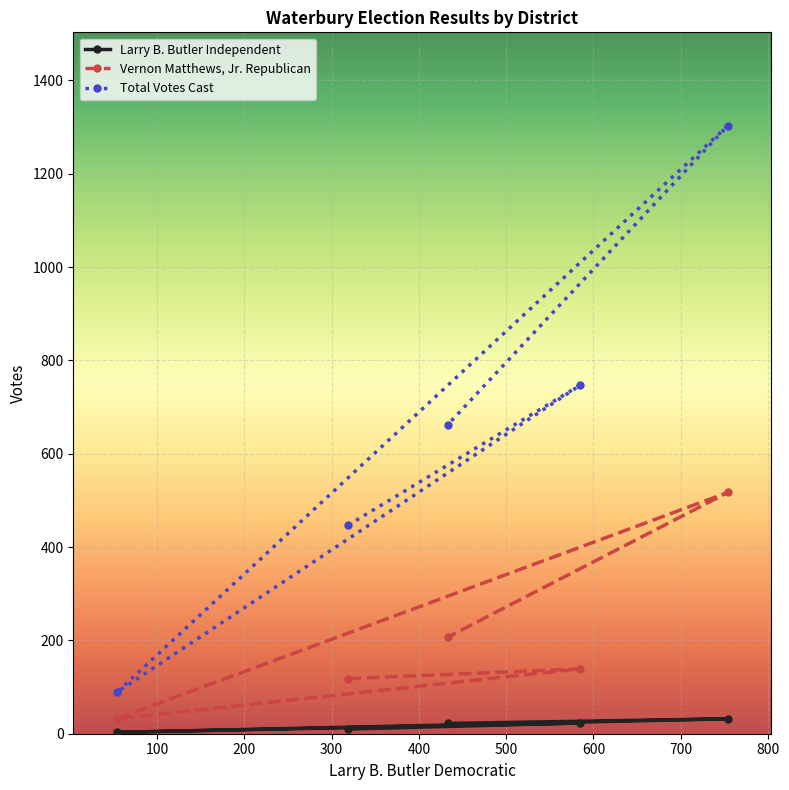

Which series has the widest spread of values?

Total Votes Cast